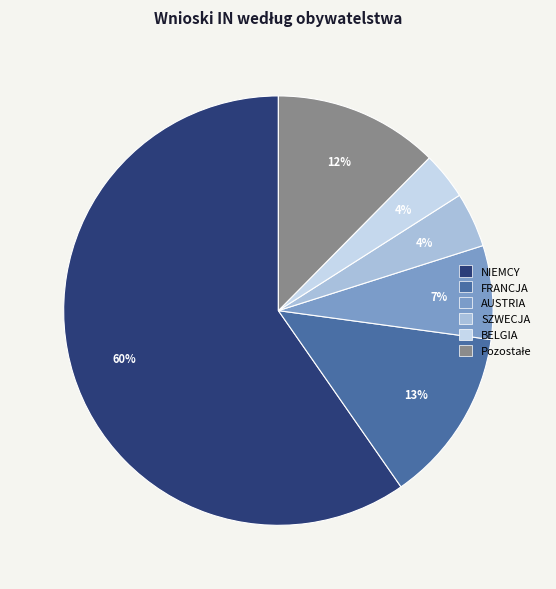

Which category accounts for the majority?

NIEMCY